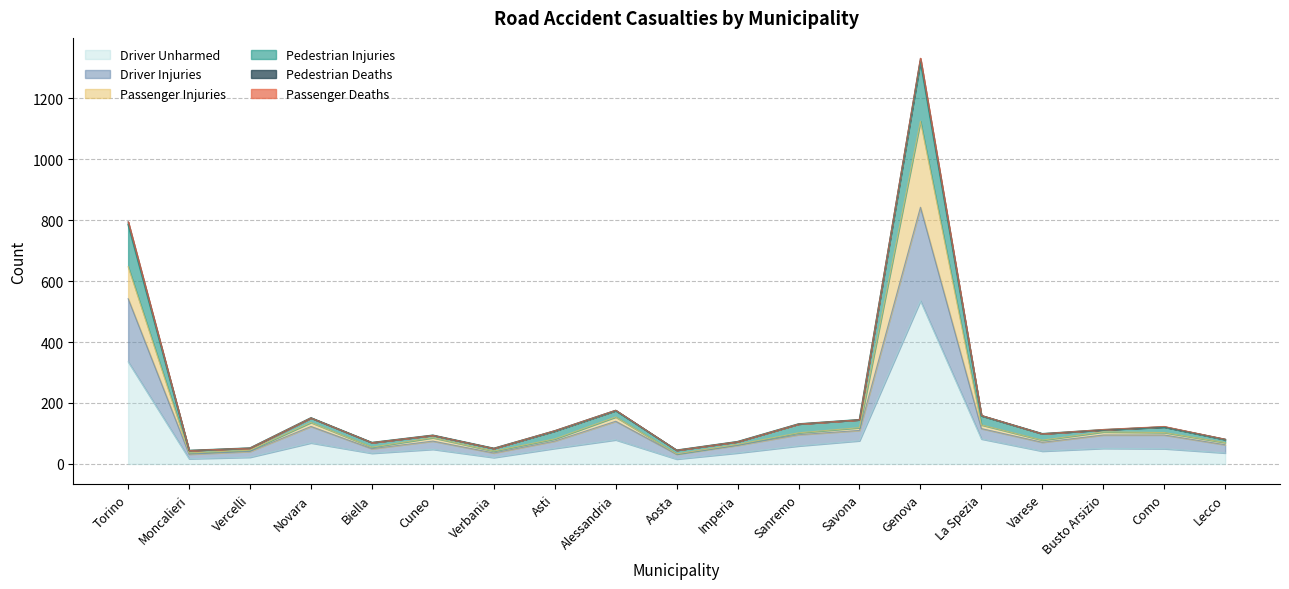

True or false: Driver Unharmed and Pedestrian Injuries cross at least once.

False